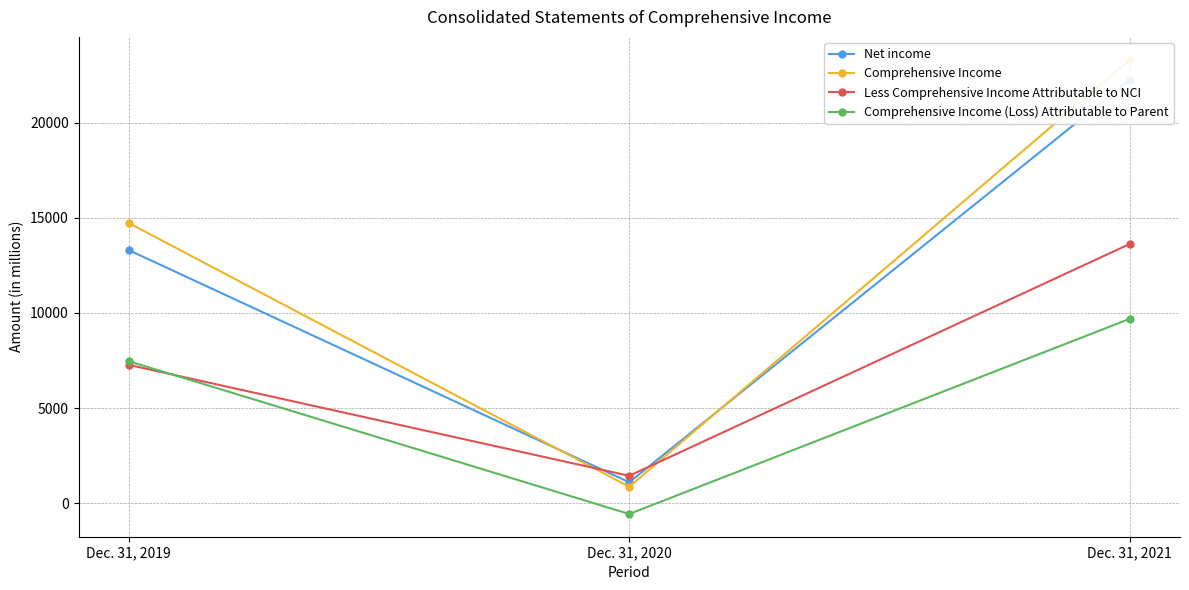

The value of Less Comprehensive Income Attributable to NCI at Dec. 31, 2021 is 22626. True or false?

False